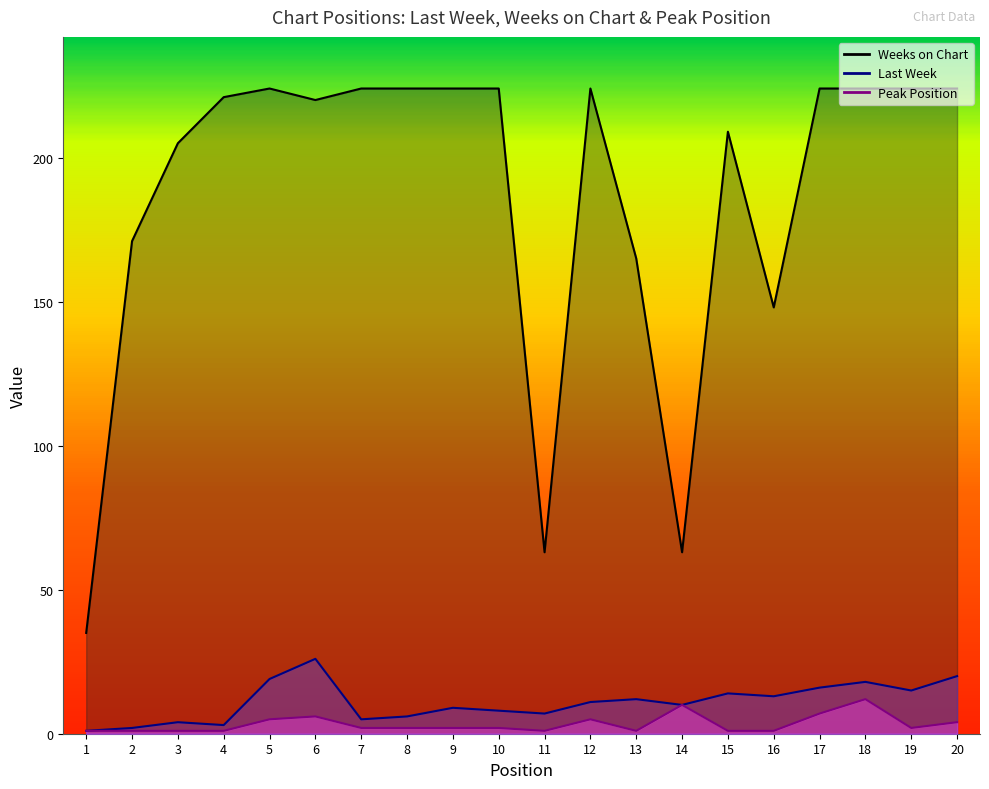

What is the difference between the second highest and minimum values in the Last Week series?

19